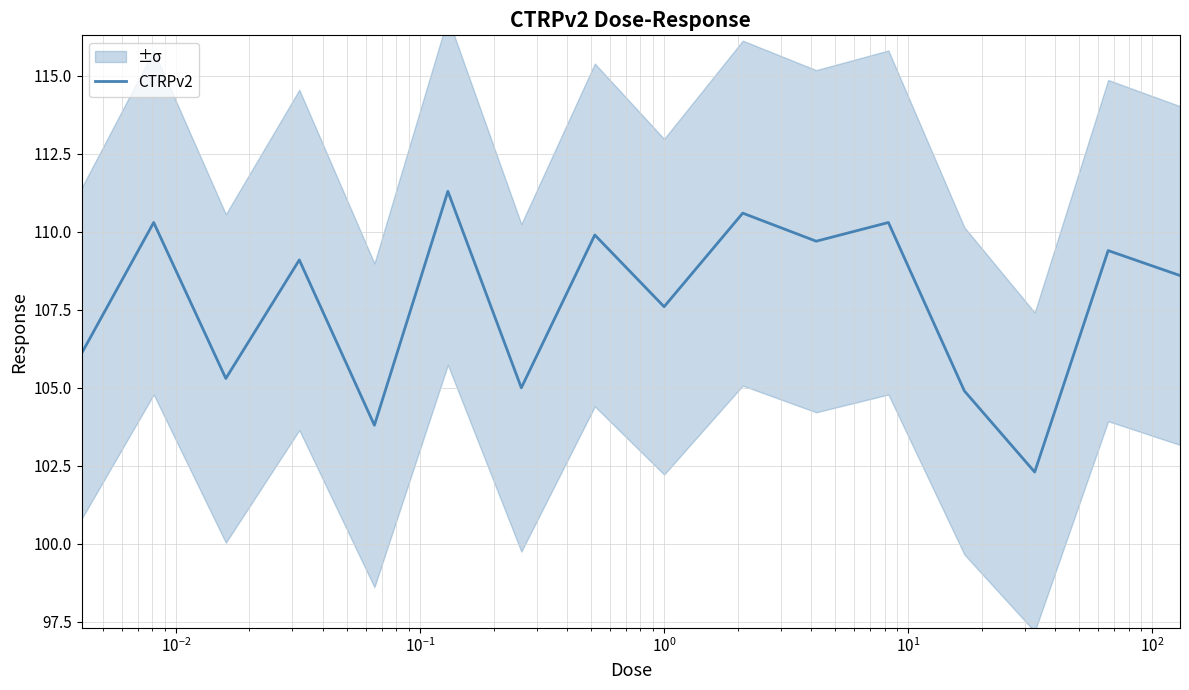

Does the chart have visible grid lines?

Yes